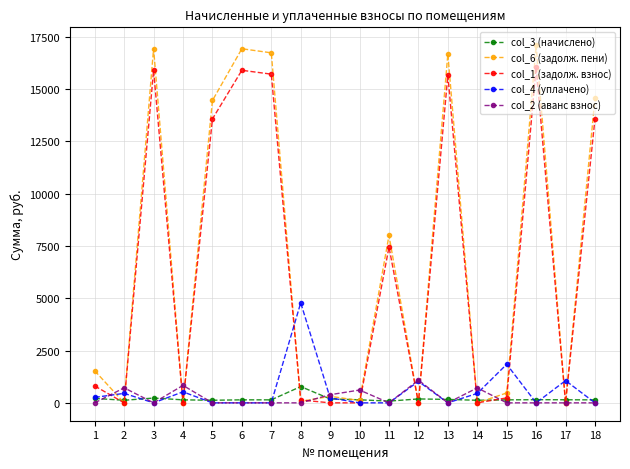

True or false: col_2 (аванс взнос) has more than 2 points higher than both neighbors.

True